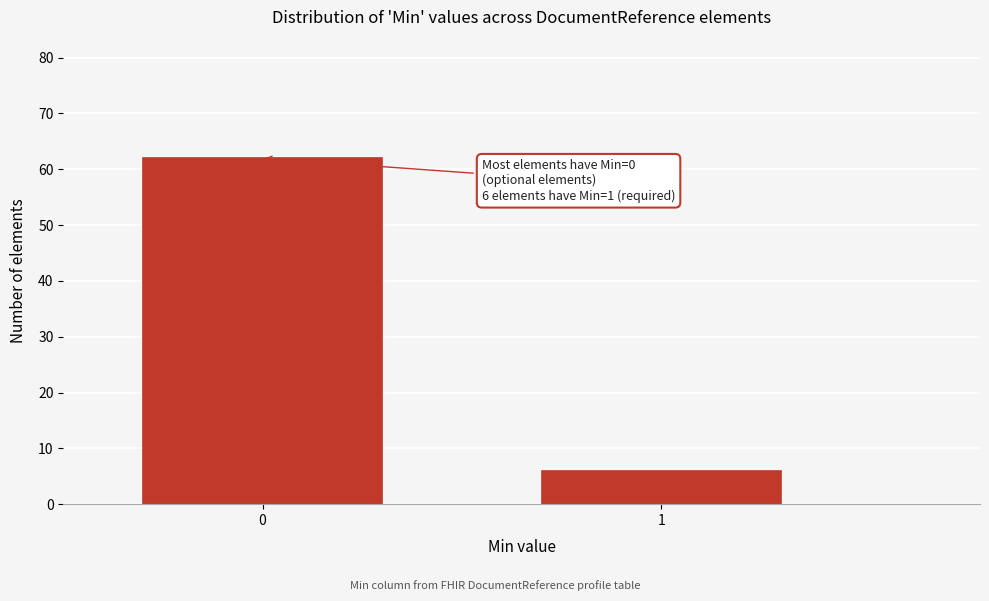

Reading left to right, transcribe all the data shown in this chart.

62	6